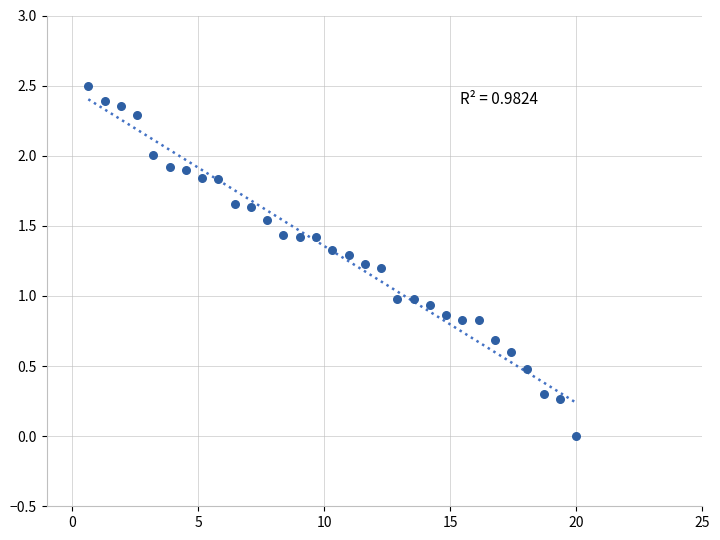

What is the range of Y values (max minus min)?

2.5